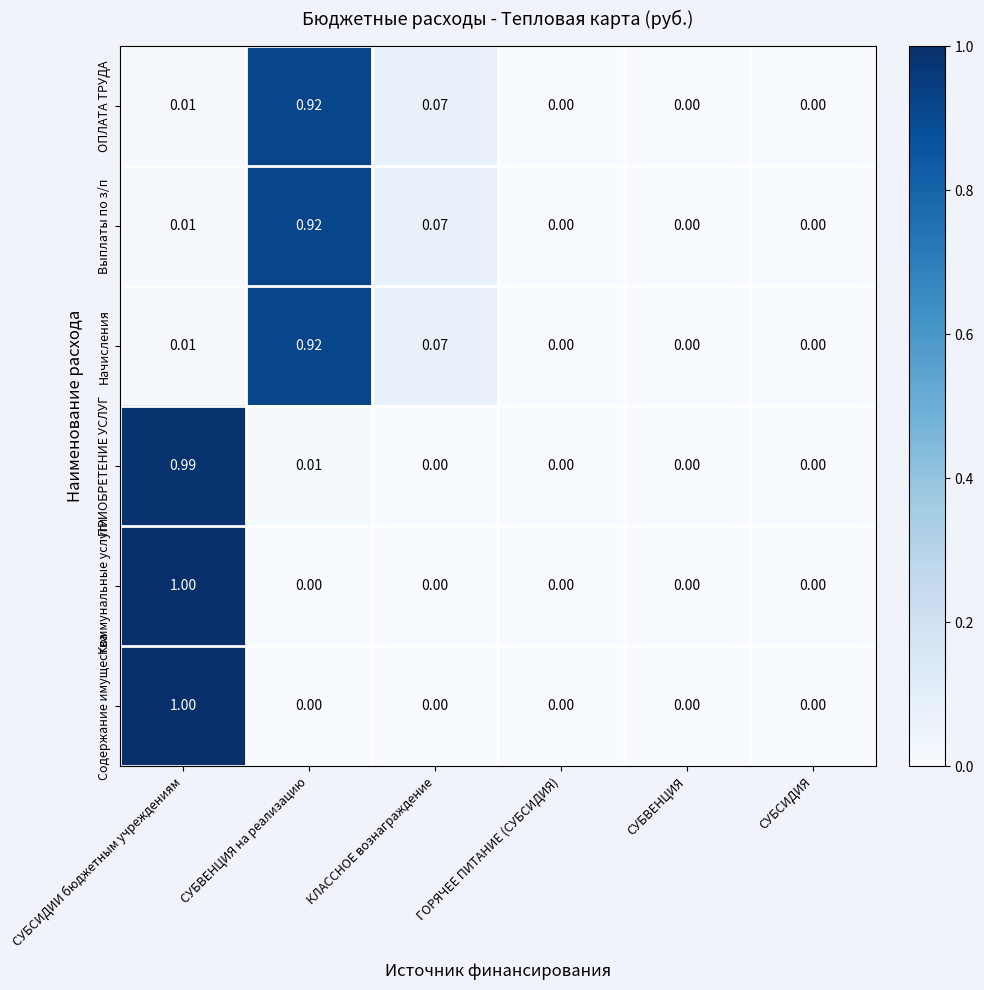

How many data points does each series have?

6